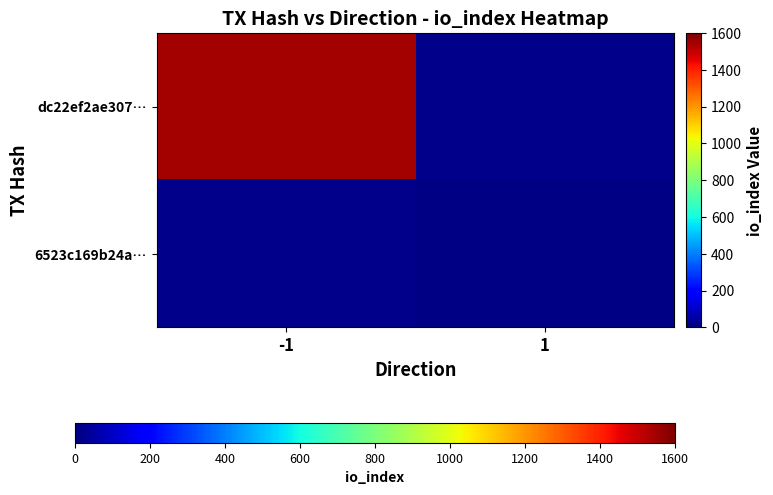

Which label corresponds to the smallest value in the chart?

1